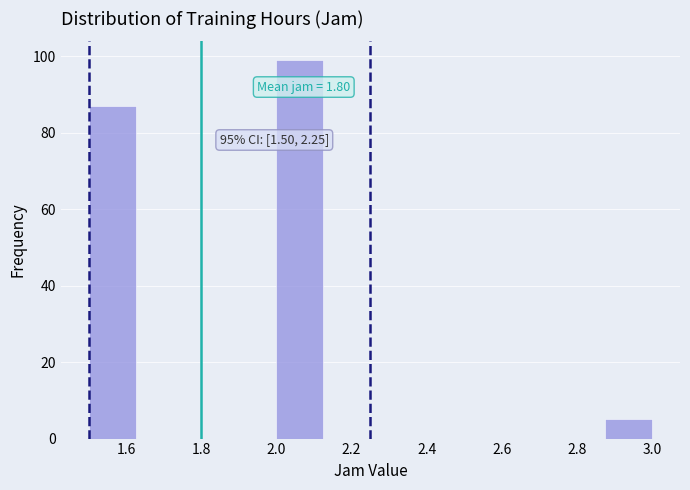

Over which range of the x-axis is the bar tallest?

2.000 to 2.125